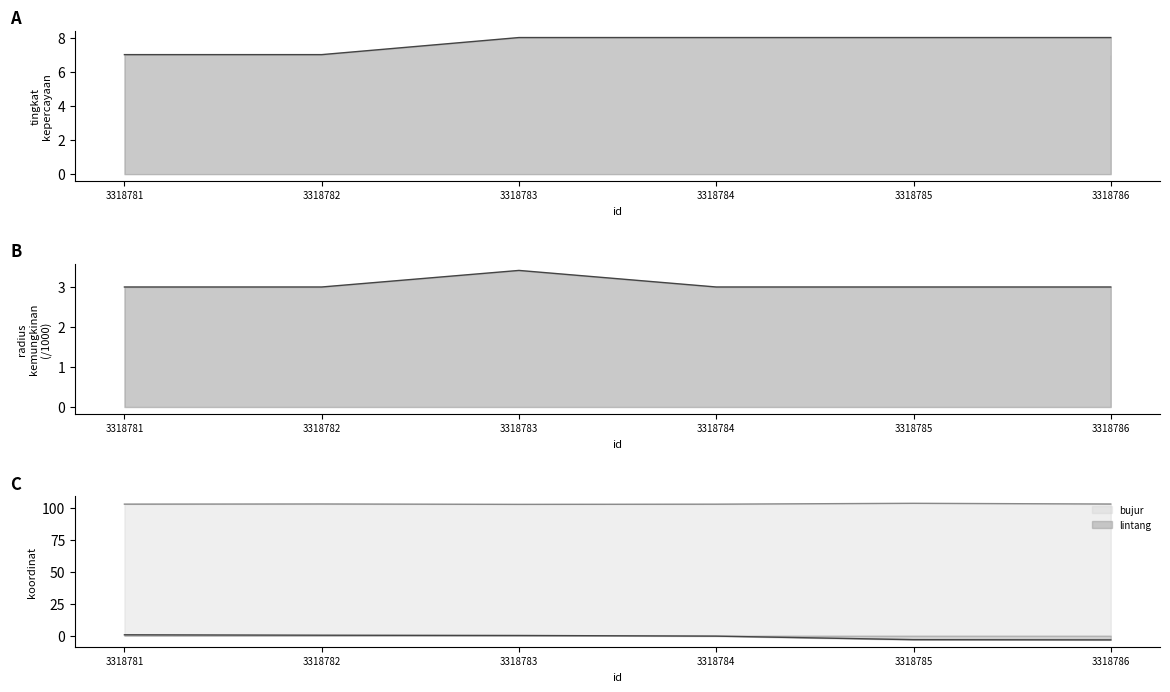

True or false: lintang has more than 0 interior local peaks.

False